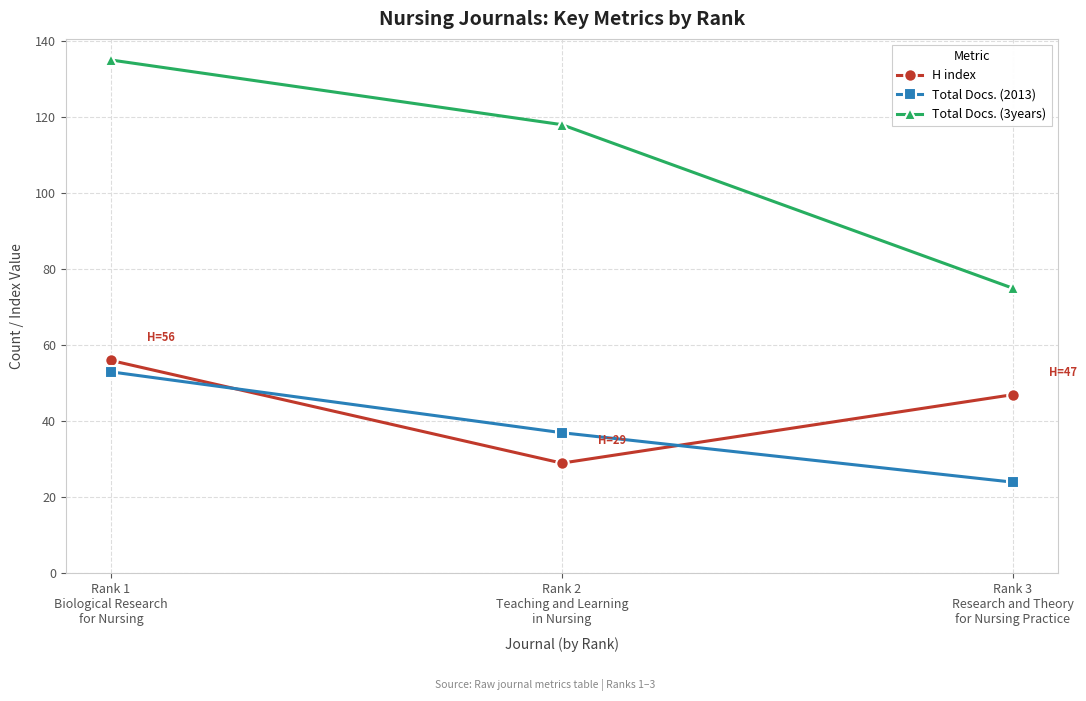

Is the value of H index at Rank 2
Teaching and Learning
in Nursing greater than the value of Total Docs. (2013) at Rank 1
Biological Research
for Nursing?

No